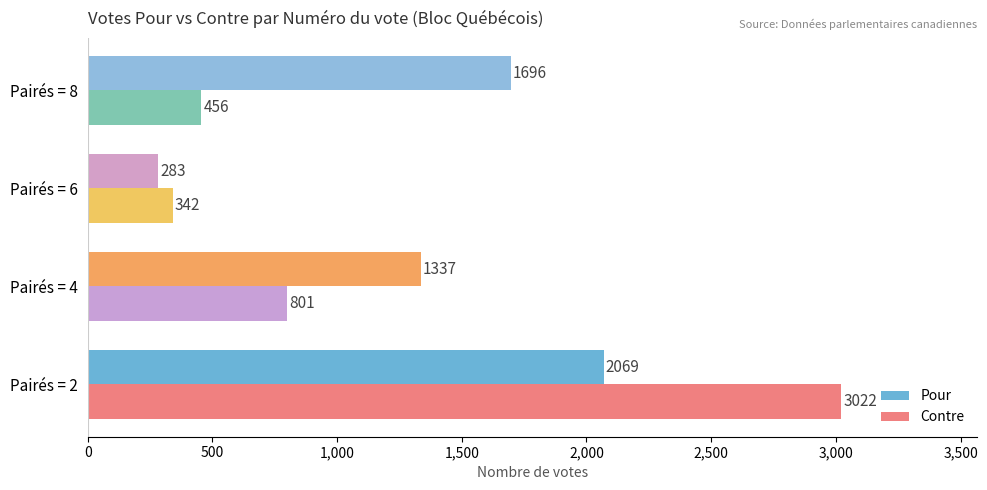

Is it true that Pour equals 162 at Pairés = 6?

False